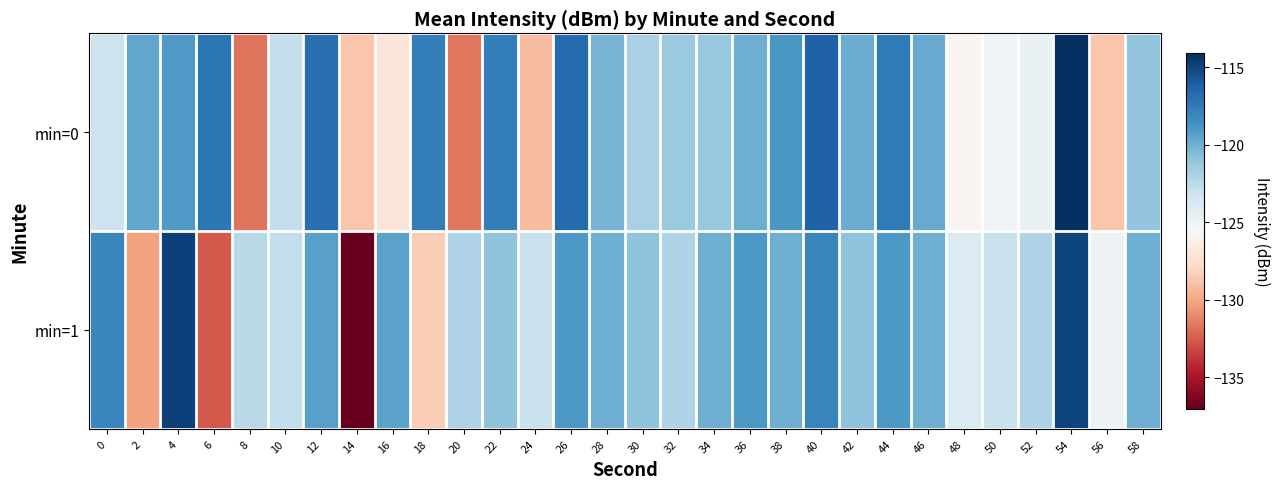

What is the smallest value displayed?

-137.1